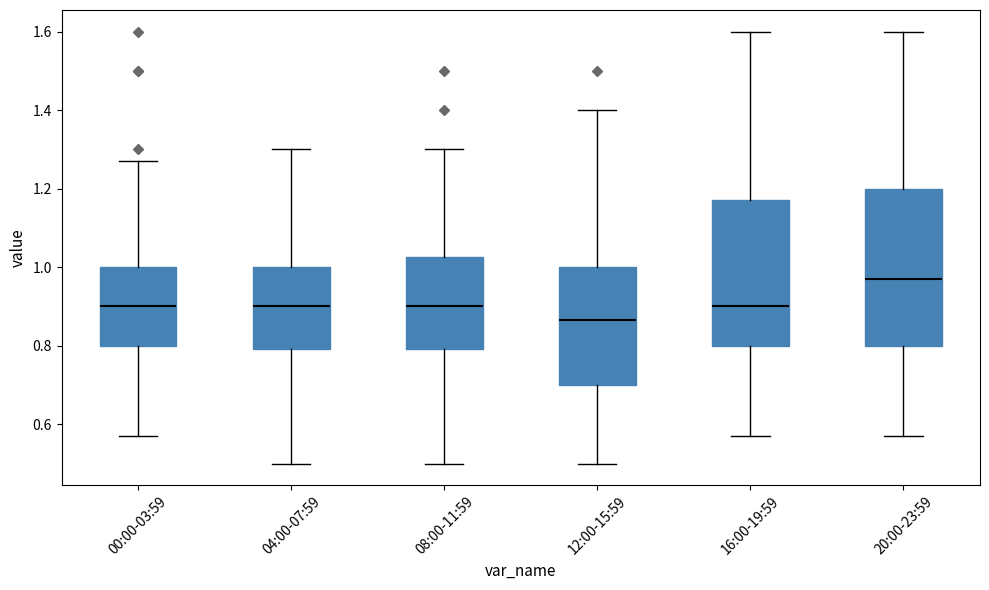

Reading left to right, transcribe this box plot: for each box, give where its median line is, the range the box spans, and where its two whiskers end, as read against the y-axis. The values are not printed on the chart, so give them approximately, as read against the axis.

00:00-03:59: median 0.90, box 0.80 to 1.00, whiskers 0.58 to 1.28
04:00-07:59: median 0.90, box 0.80 to 1.00, whiskers 0.50 to 1.30
08:00-11:59: median 0.90, box 0.80 to 1.02, whiskers 0.50 to 1.30
12:00-15:59: median 0.86, box 0.70 to 1.00, whiskers 0.50 to 1.40
16:00-19:59: median 0.90, box 0.80 to 1.18, whiskers 0.58 to 1.60
20:00-23:59: median 0.98, box 0.80 to 1.20, whiskers 0.58 to 1.60